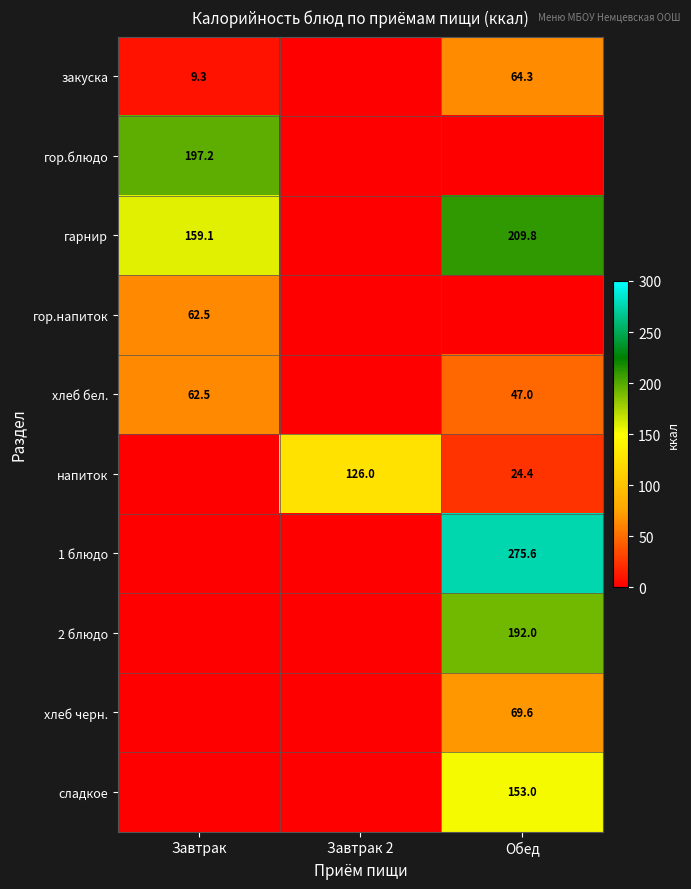

The value of хлеб бел. at Обед is 24.4. True or false?

False